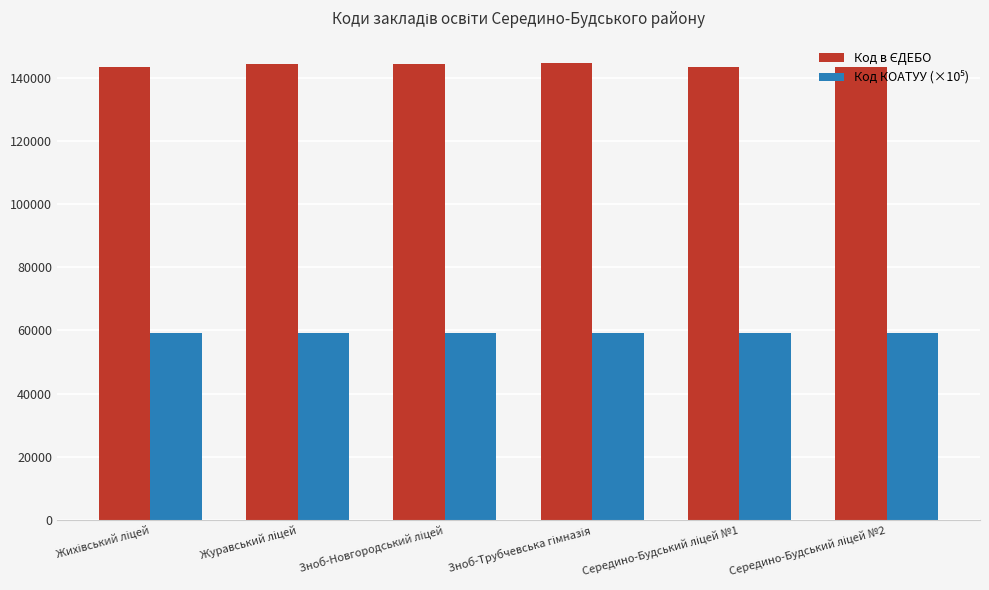

At how many categories does at least one series exceed 99531?

6